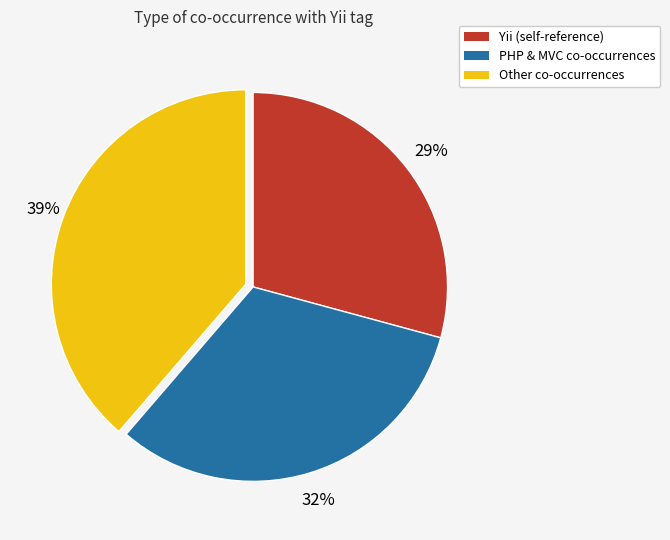

To the nearest percent, what is the combined percentage of PHP & MVC co-occurrences and Other co-occurrences?

71%